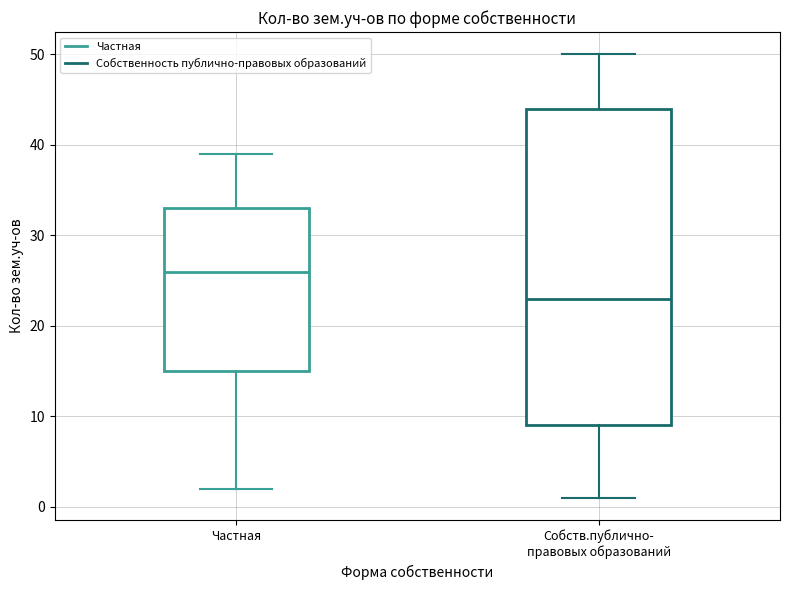

Reading left to right, read every box against the y-axis: the position of its median line, the range the box covers, and the ends of its whiskers. The values are not printed on the chart, so give them approximately, as read against the axis.

Частная: median 26, box 15 to 33, whiskers 2 to 39
Собств.публично- правовых образований: median 23, box 9 to 44, whiskers 1 to 50